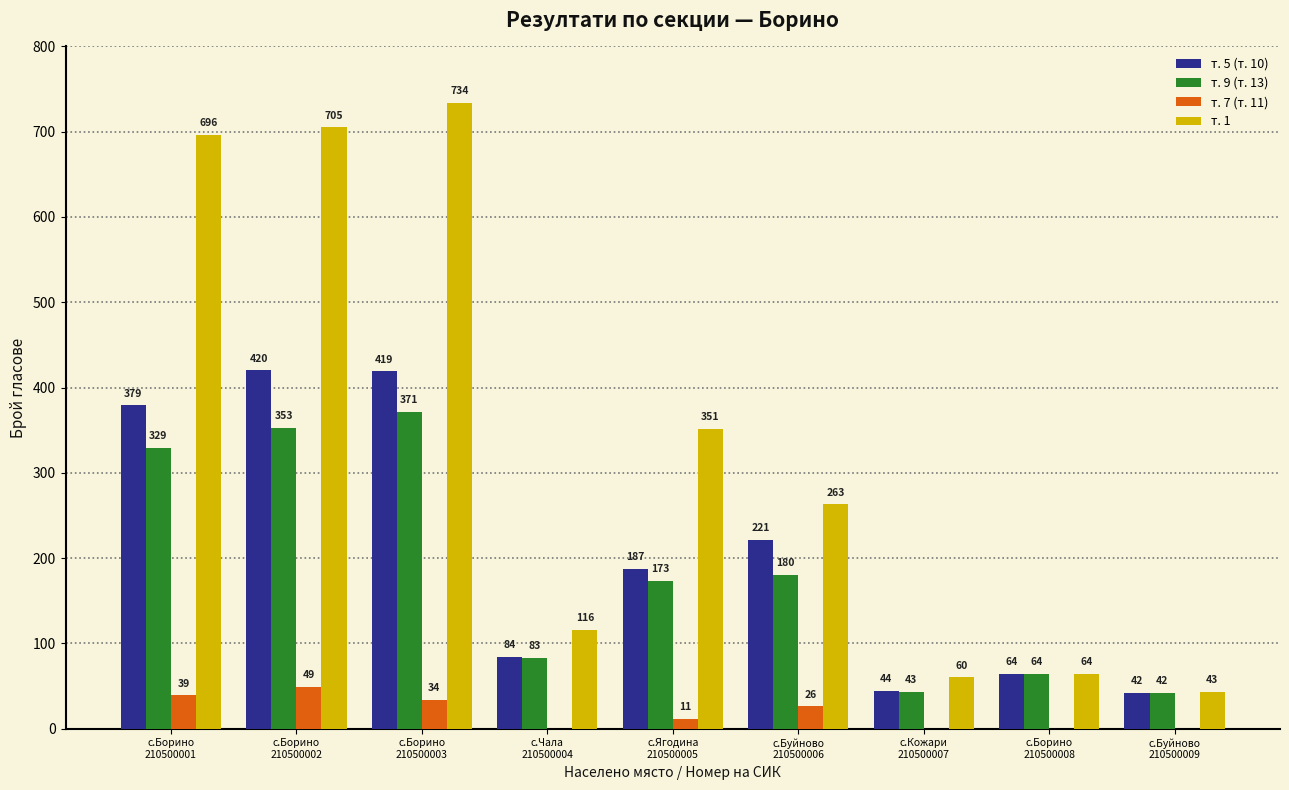

Which series has the largest total across all categories?

т. 1